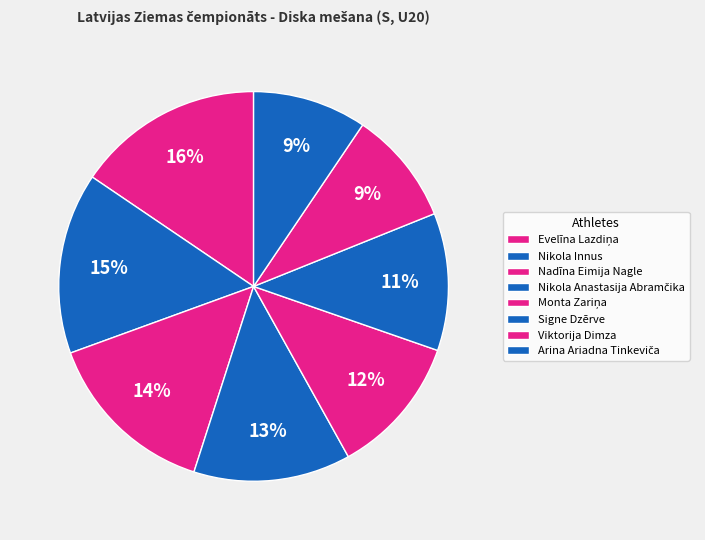

Does any single category account for the majority?

No